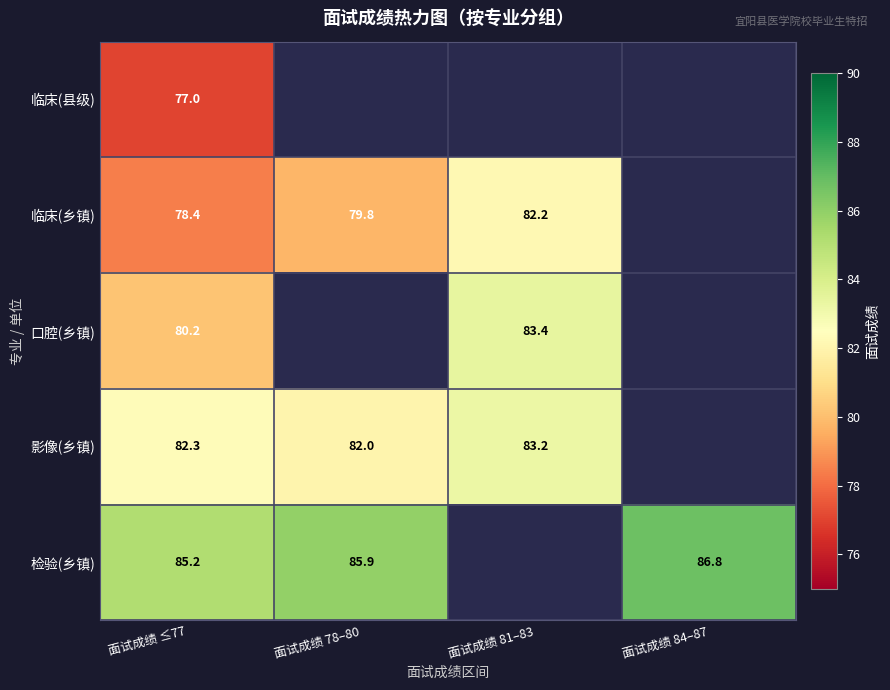

True or false: 检验(乡镇) has a value of 58.3 at 面试成绩 ≤77.

False